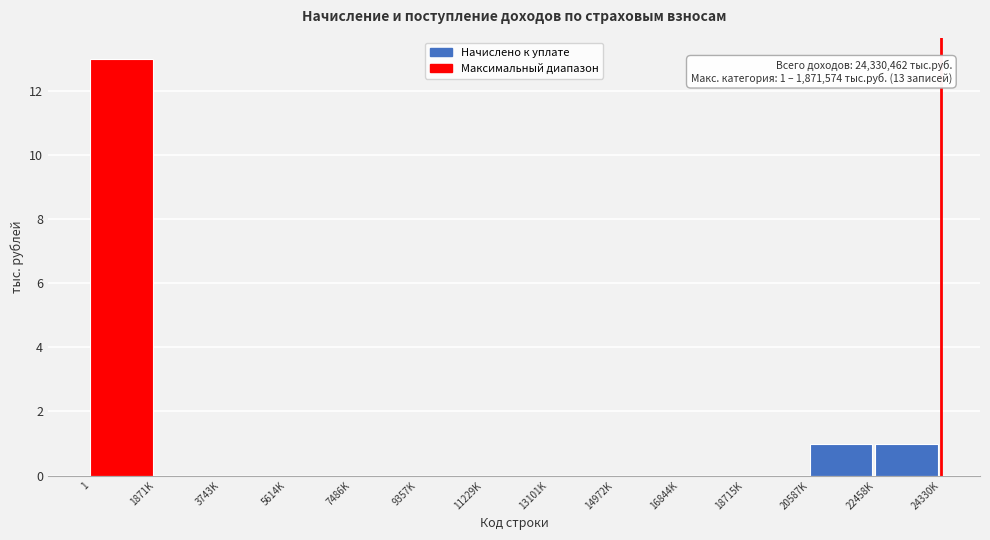

Reading right to left, extract all data points from this chart.

22458K=1	20587K=1	18715K=0	16844K=0	14972K=0	13101K=0	11229K=0	9357K=0	7486K=0	5614K=0	3743K=0	1871K=0	1=13